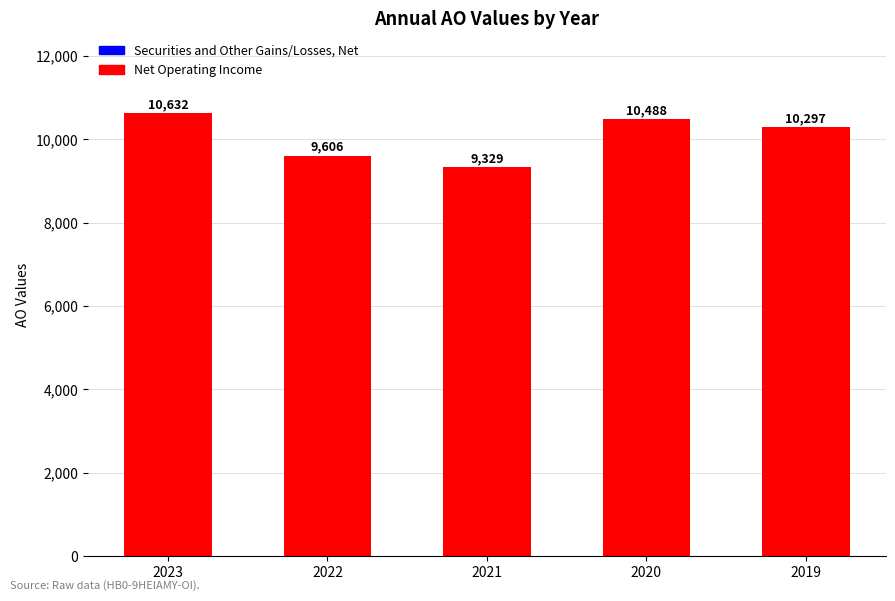

True or false: the data shows 4421 at 2019.

False